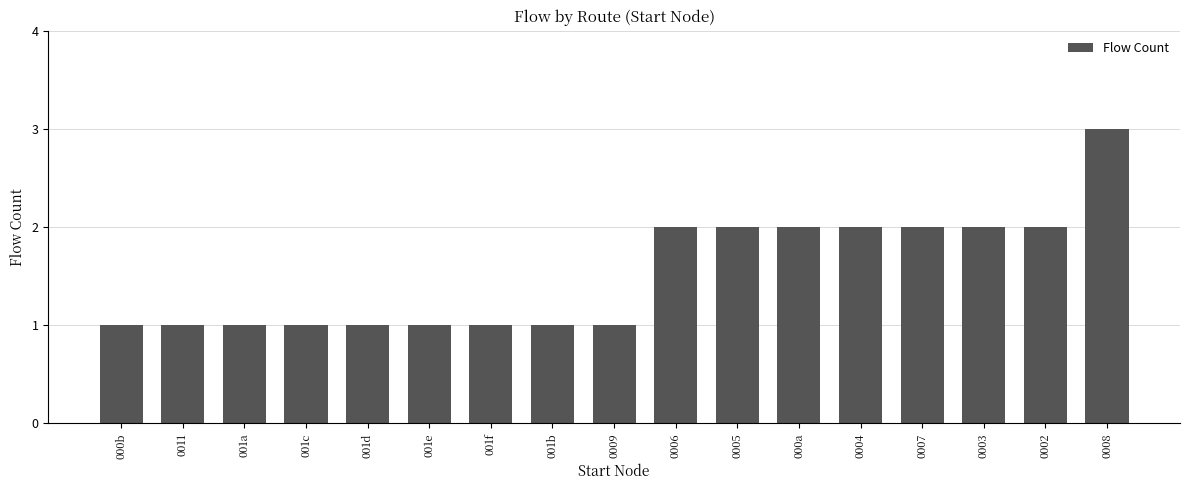

Which label corresponds to the largest value in the chart?

0008